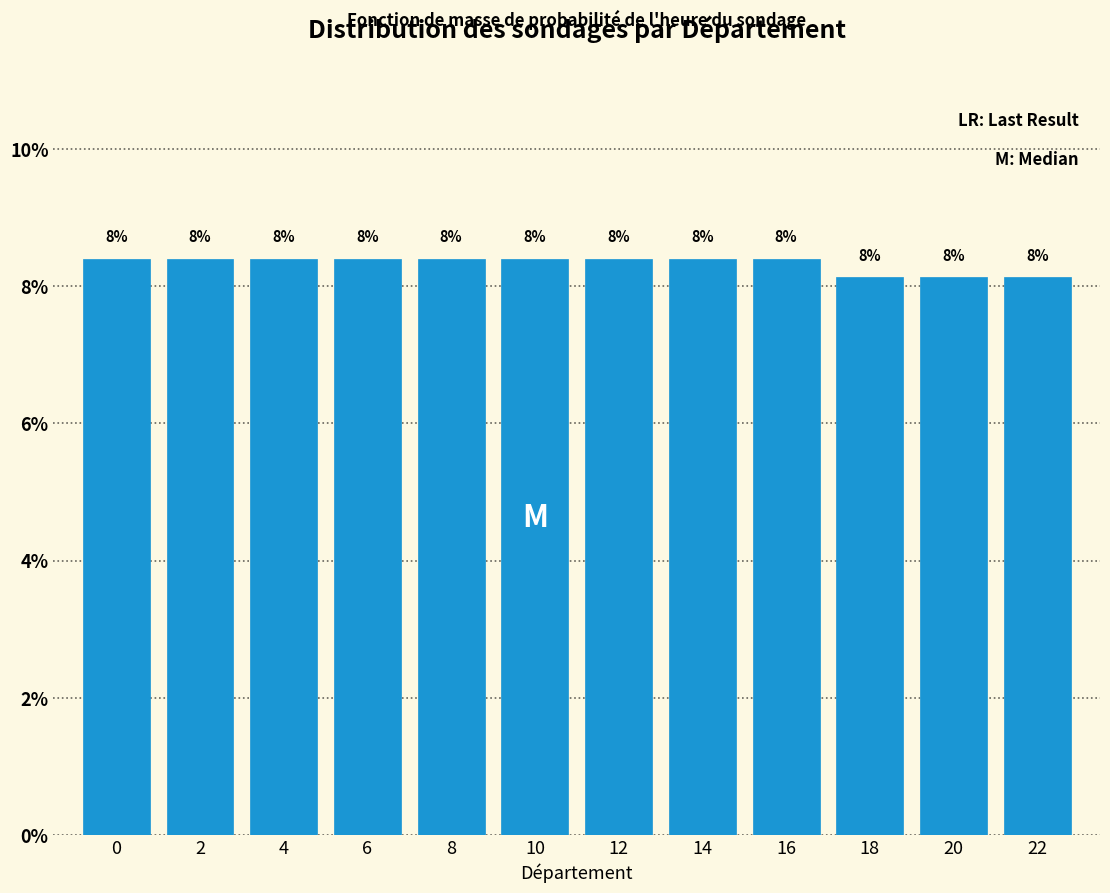

Does the chart contain any negative values?

No